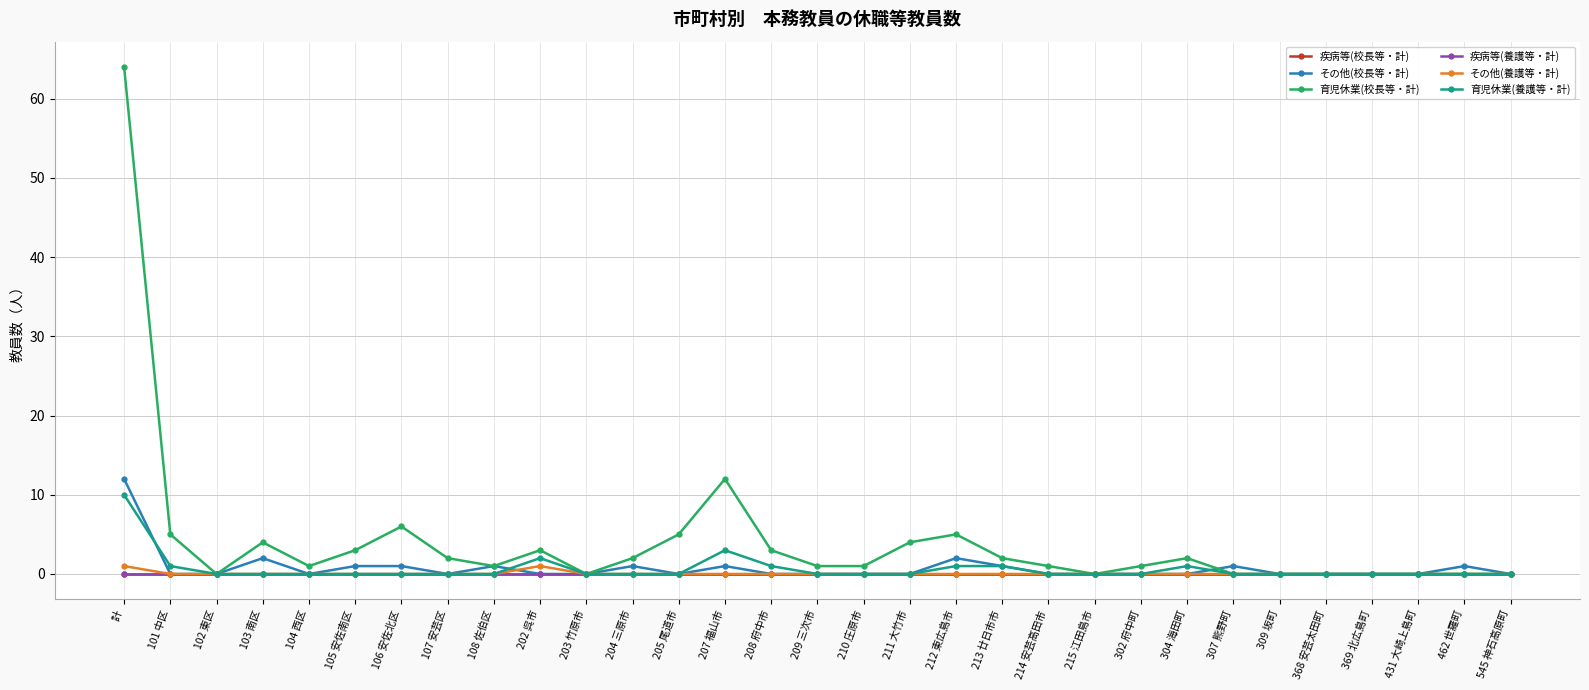

Does the chart have visible grid lines?

Yes